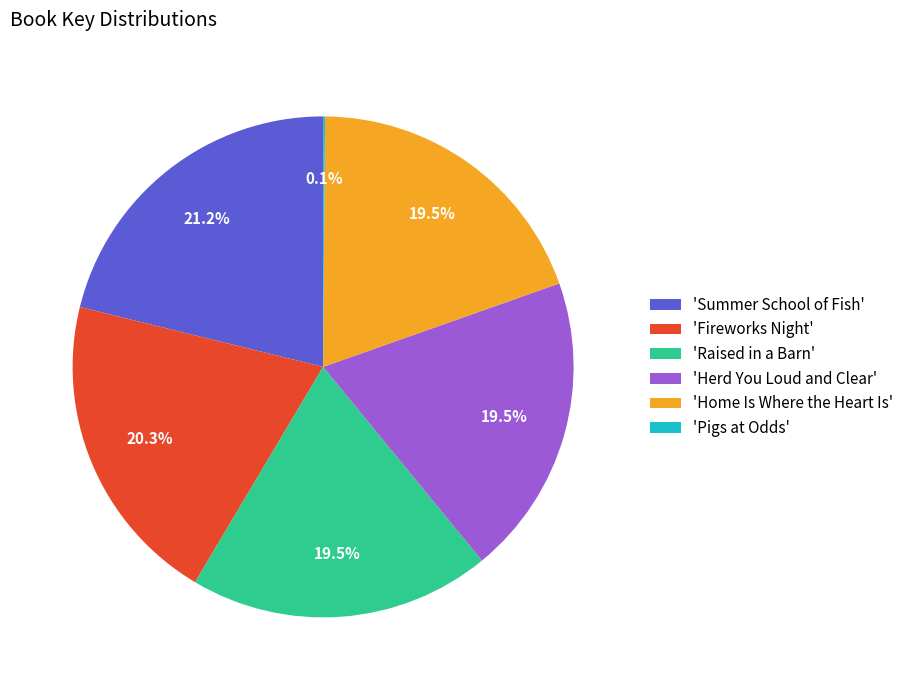

Does 'Raised in a Barn' account for over 50% of the chart?

No